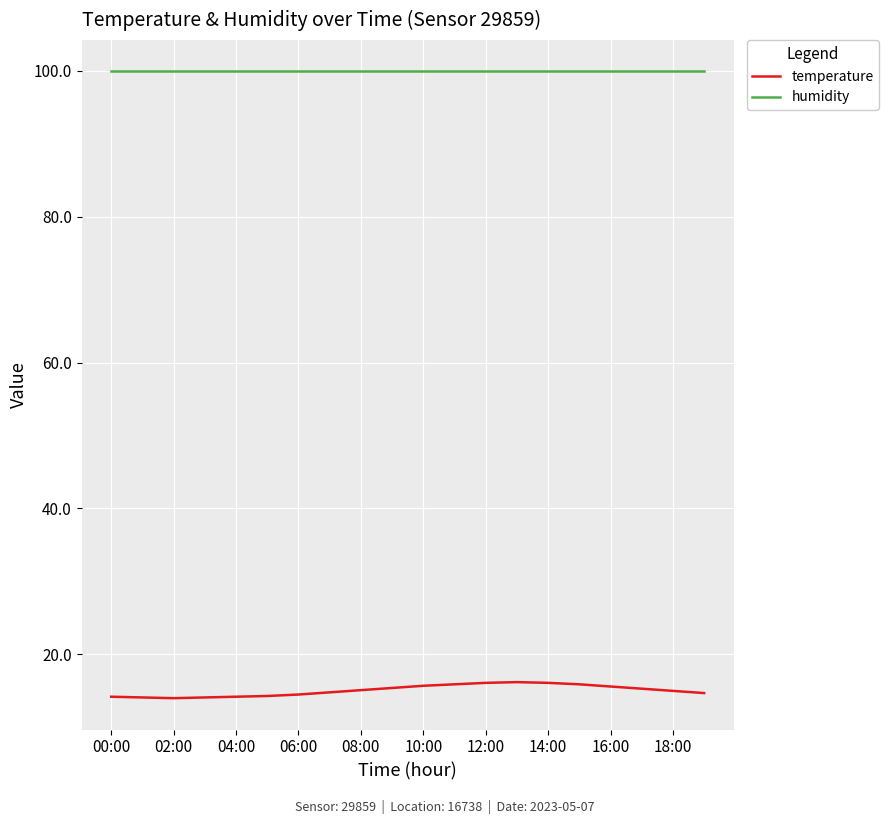

Which series has the largest range (max minus min)?

temperature